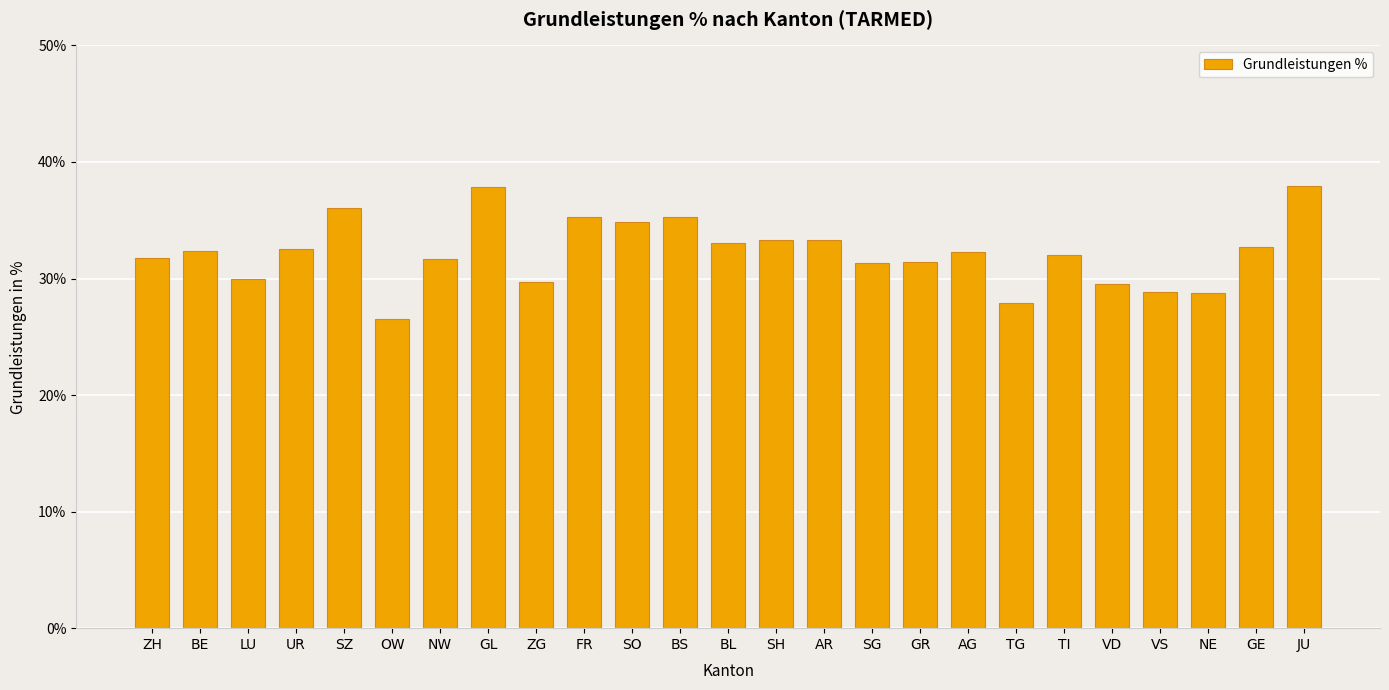

What is the difference between the second highest and minimum values?

11.3